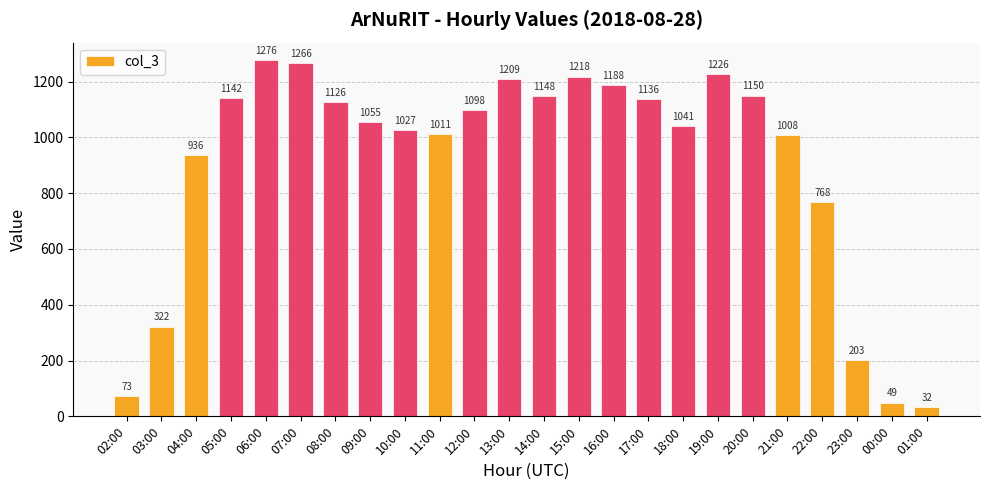

Reading right to left, transcribe all the data shown in this chart.

01:00=32	00:00=49	23:00=203	22:00=768	21:00=1008	20:00=1150	19:00=1226	18:00=1041	17:00=1136	16:00=1188	15:00=1218	14:00=1148	13:00=1209	12:00=1098	11:00=1011	10:00=1027	09:00=1055	08:00=1126	07:00=1266	06:00=1276	05:00=1142	04:00=936	03:00=322	02:00=73